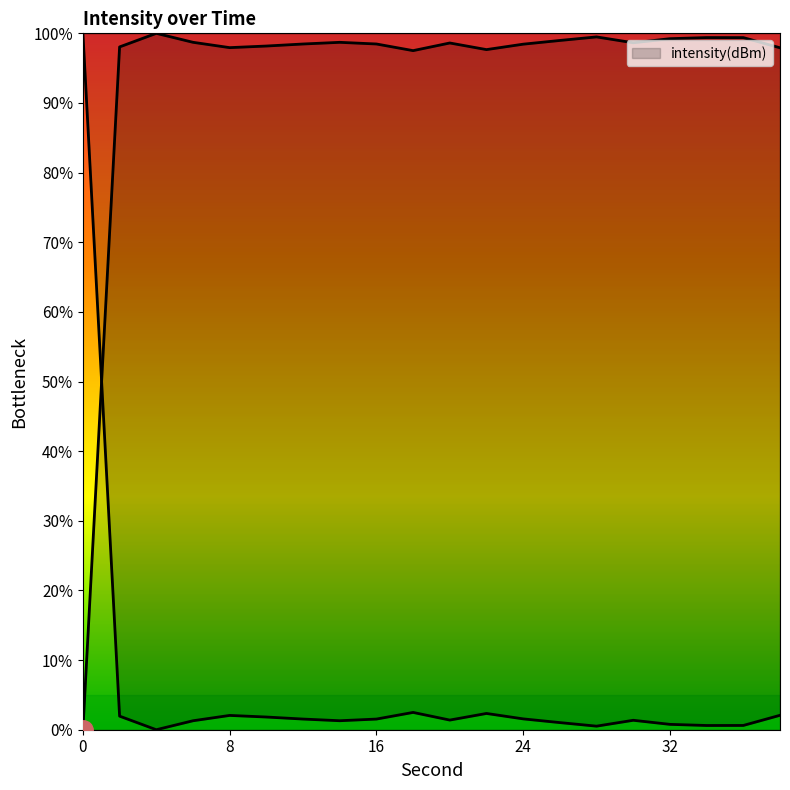

How many positive values are there?

19